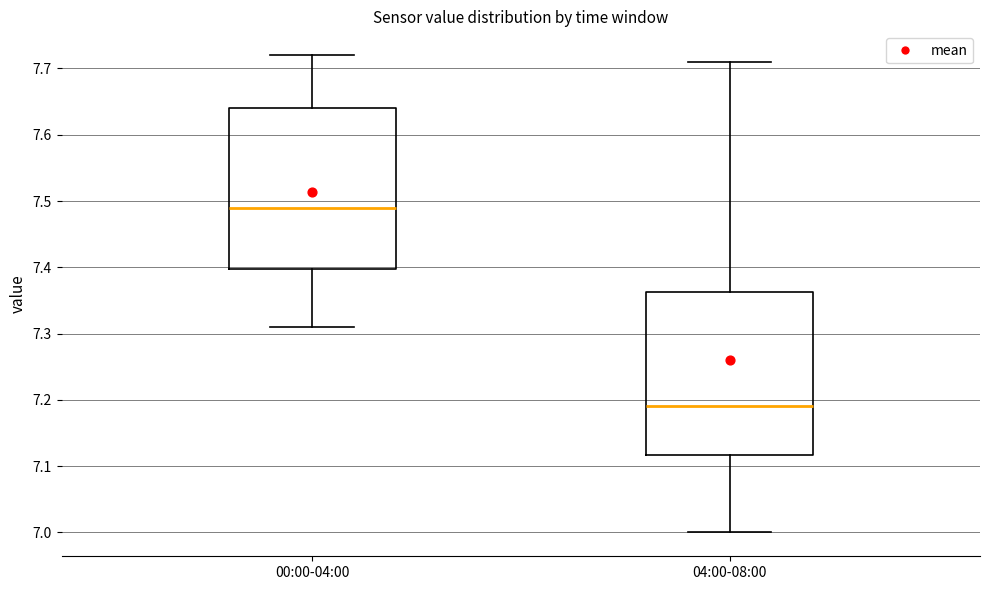

Where does the lower whisker of the box for 00:00-04:00 end on the y-axis? The values are not printed on the chart, so give them approximately, as read against the axis.

7.31